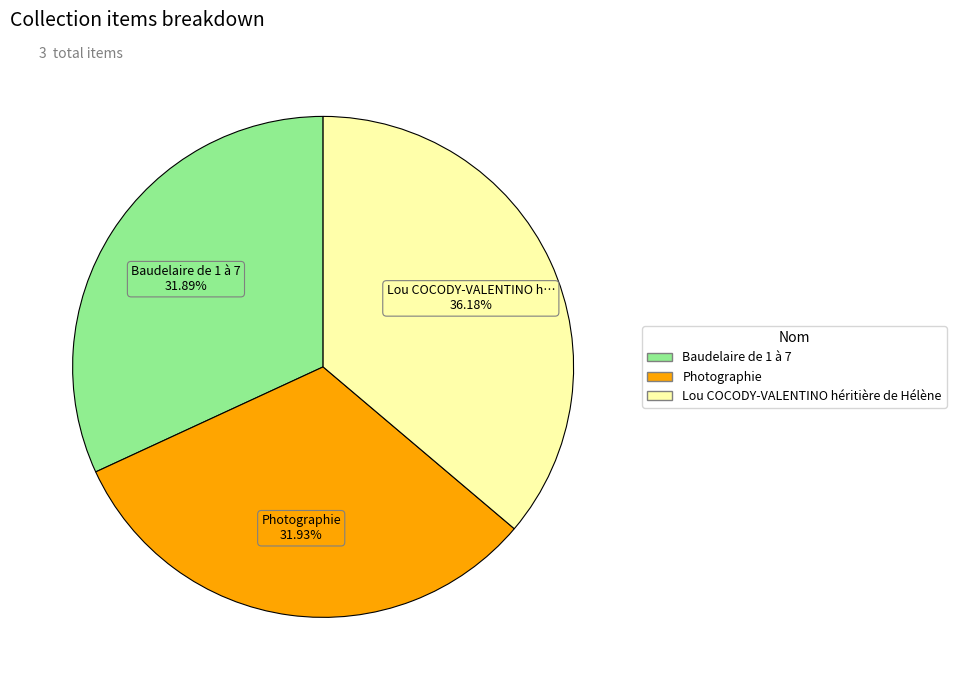

To the nearest percent, what percentage of the pie is Baudelaire de 1 à 7?

32%